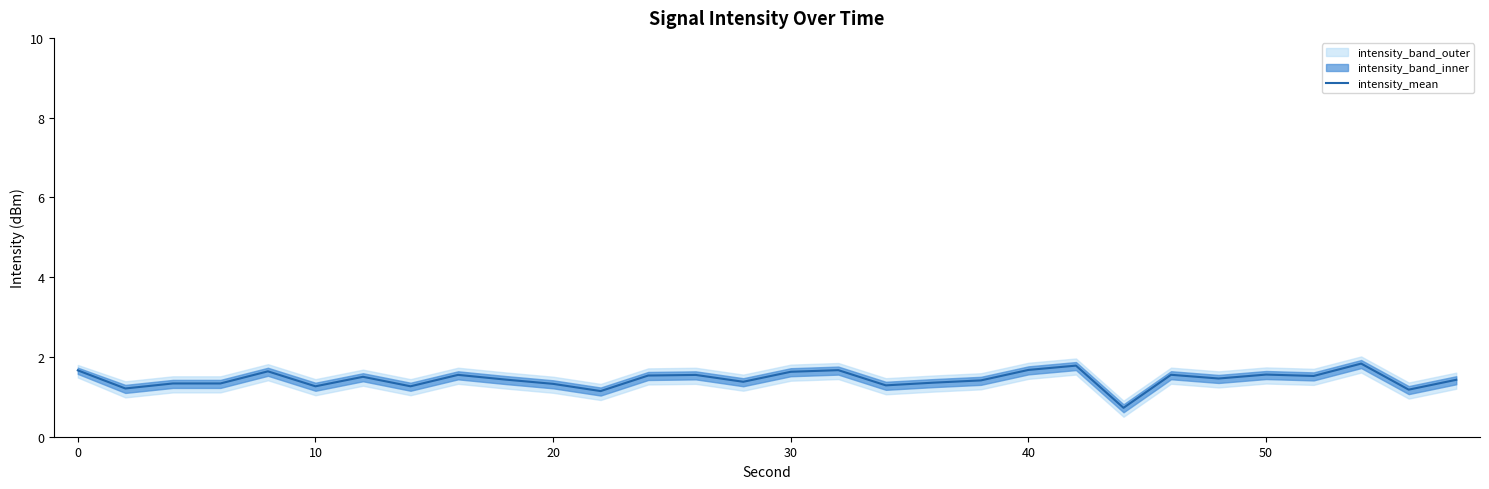

Is it true that intensity_mean equals 1.3 at 10?

True